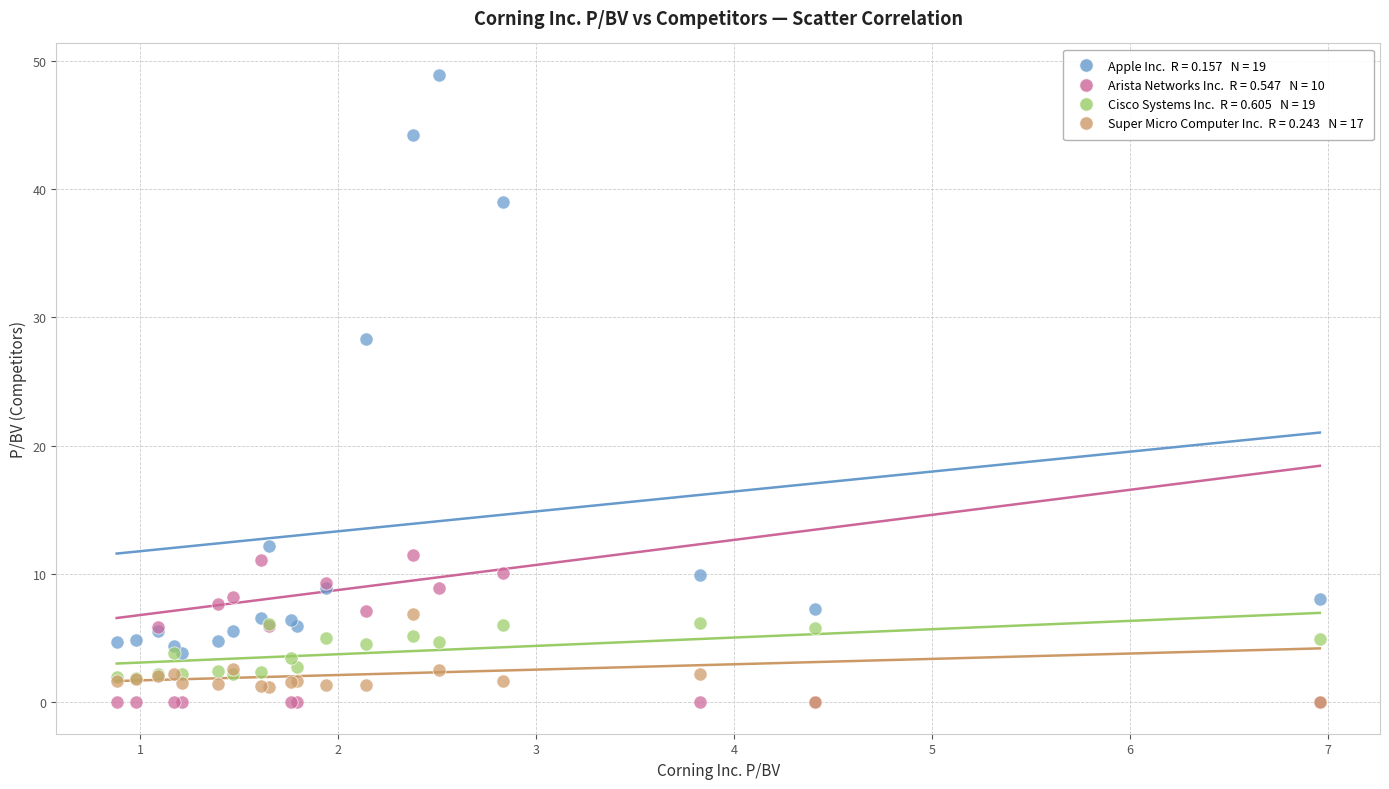

Across all series, what Y value is closest to 24?

28.3